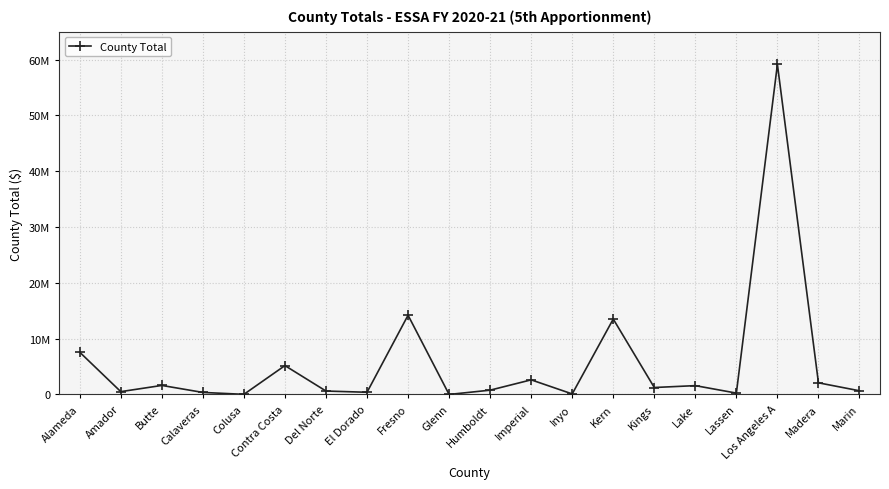

Does the chart have visible grid lines?

Yes